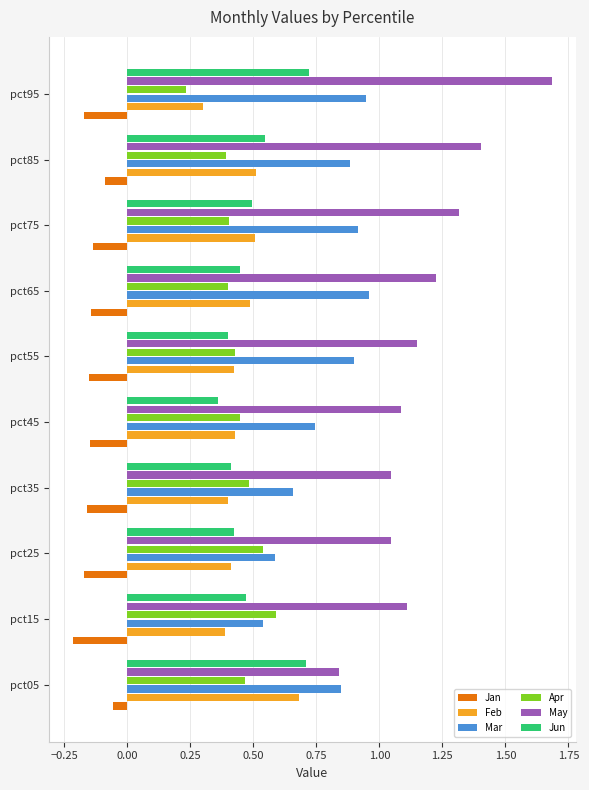

Which series has the widest spread of values?

May